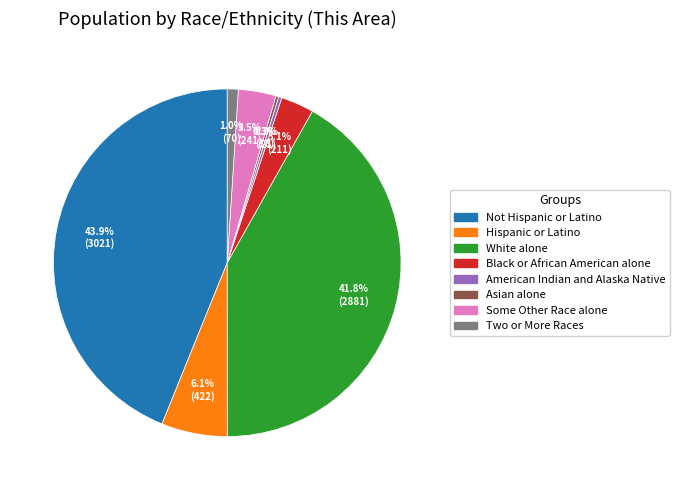

Is it true that White alone is 52% of the pie?

False